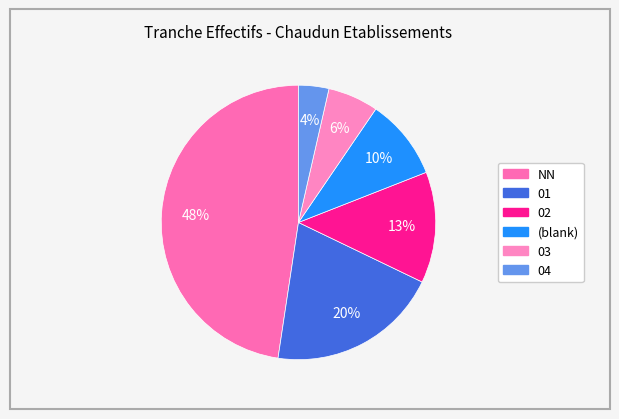

To the nearest percent, what is the difference between the largest and smallest slice percentages?

44%